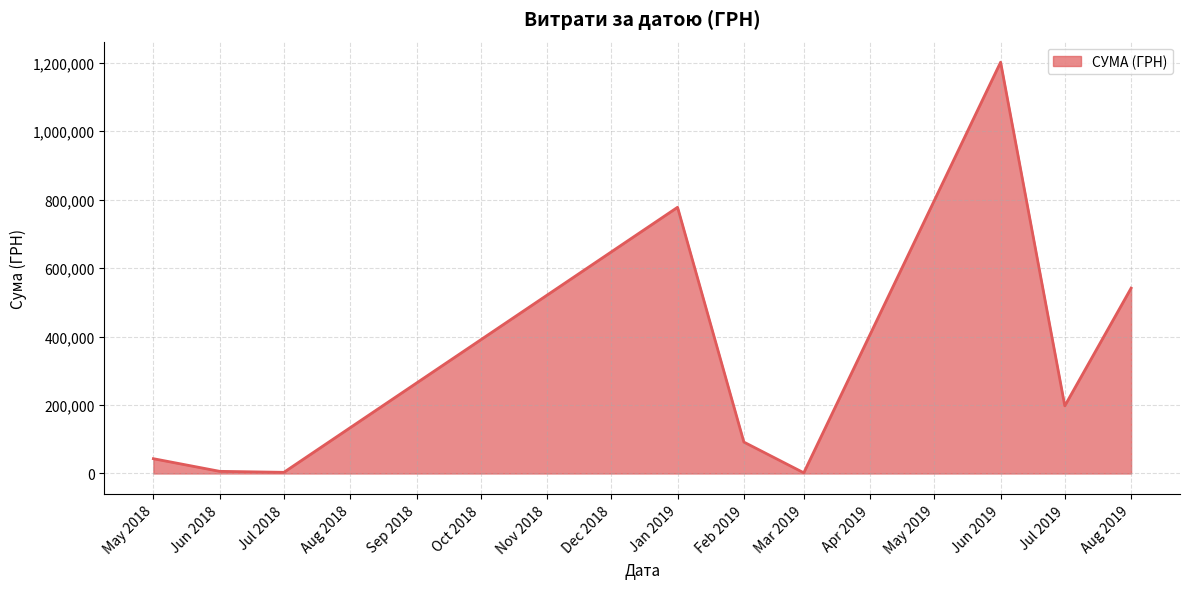

Where is the data nearest to the value 601566?

Aug 2019